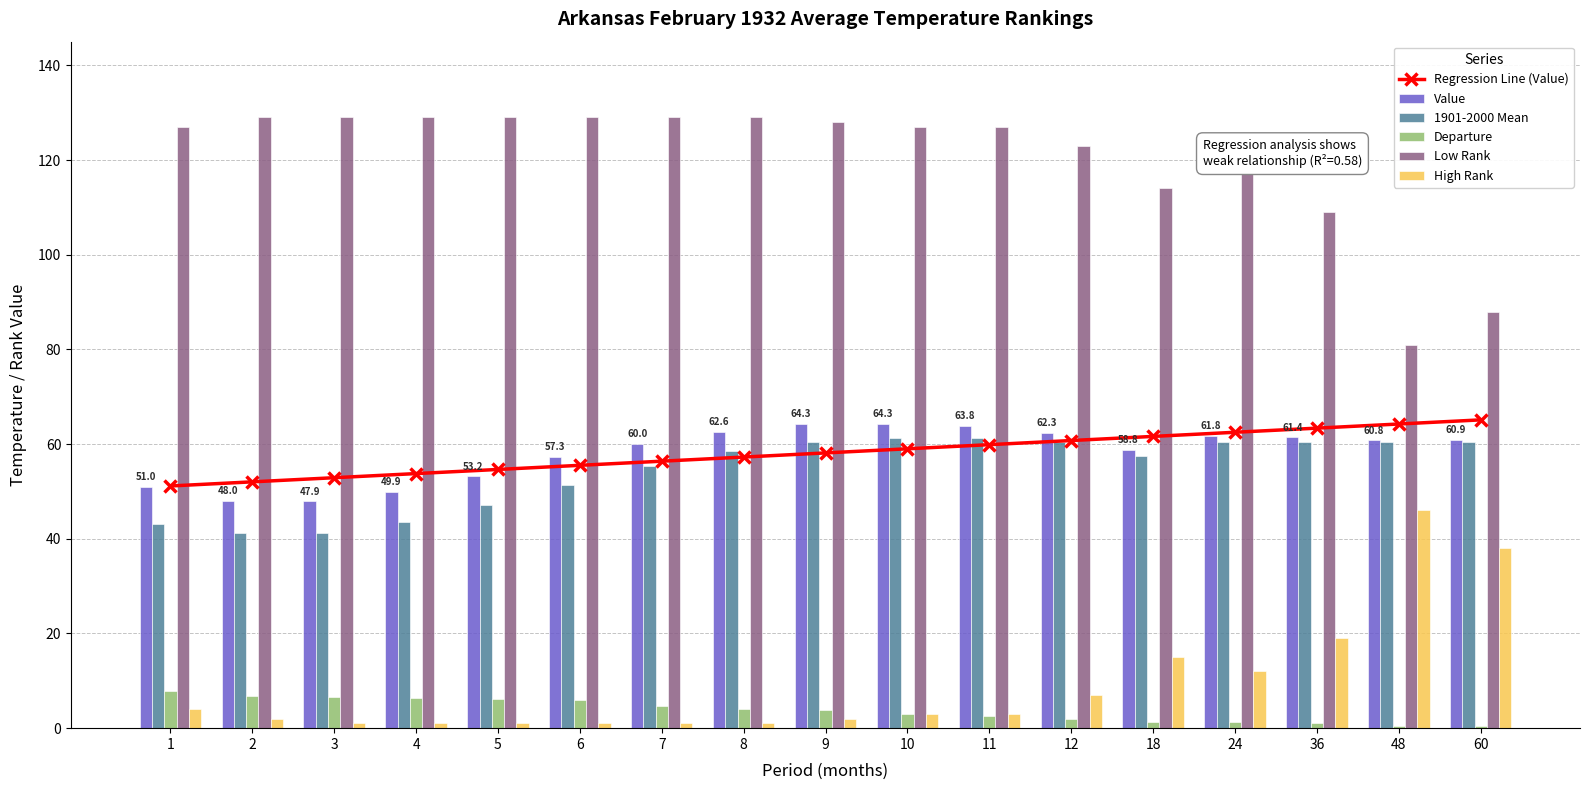

Read the 1901-2000 Mean value at 3.

41.3